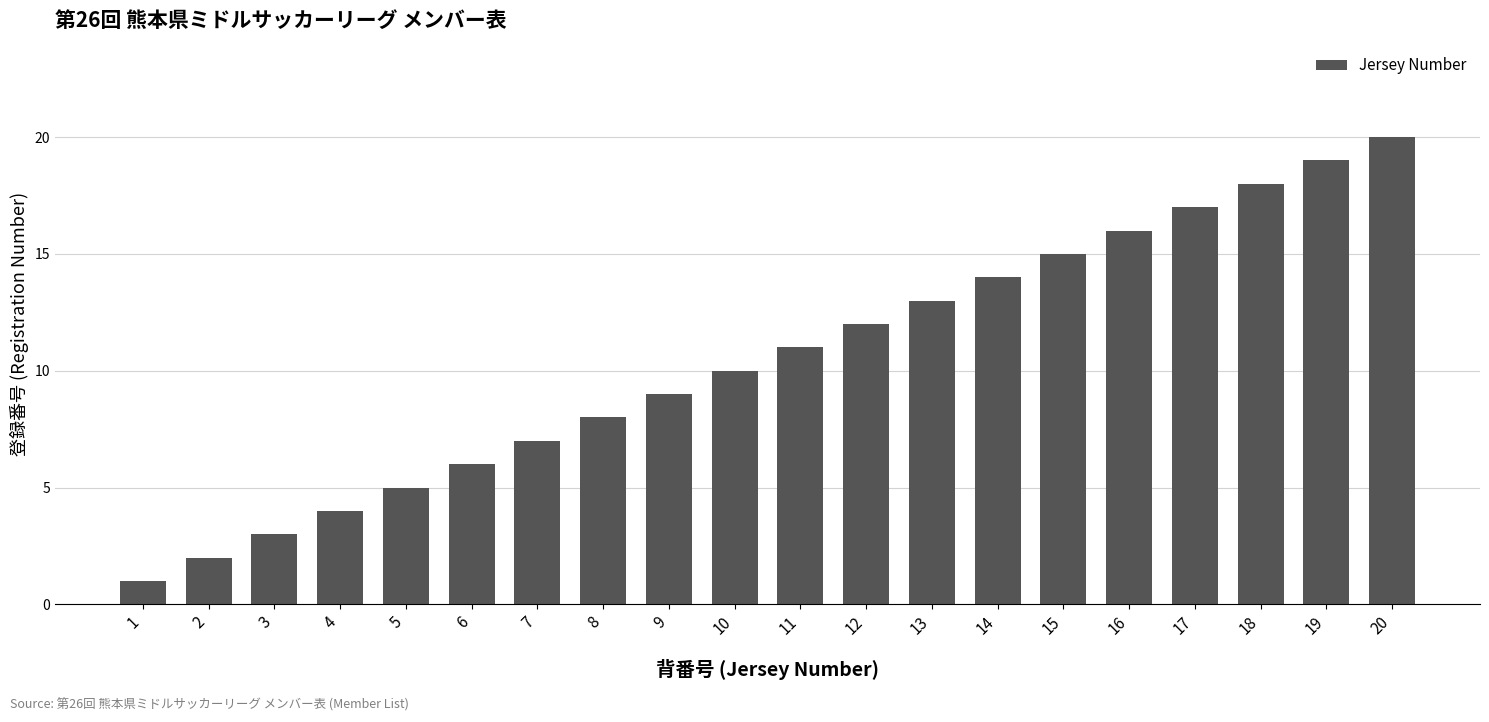

What is the difference between the maximum and minimum values?

19